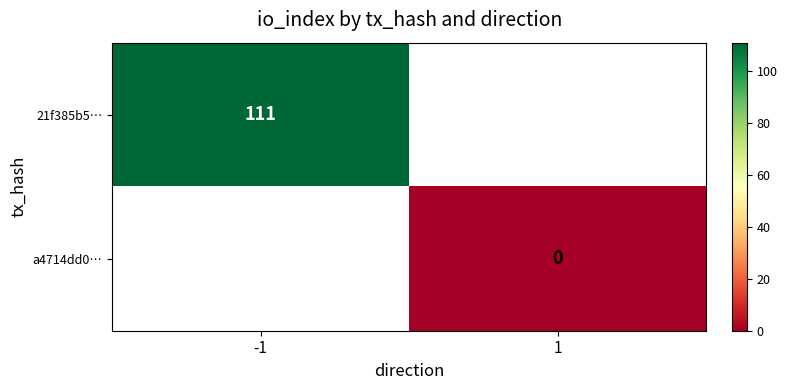

The 21f385b5… series shows 49 at -1. True or false?

False